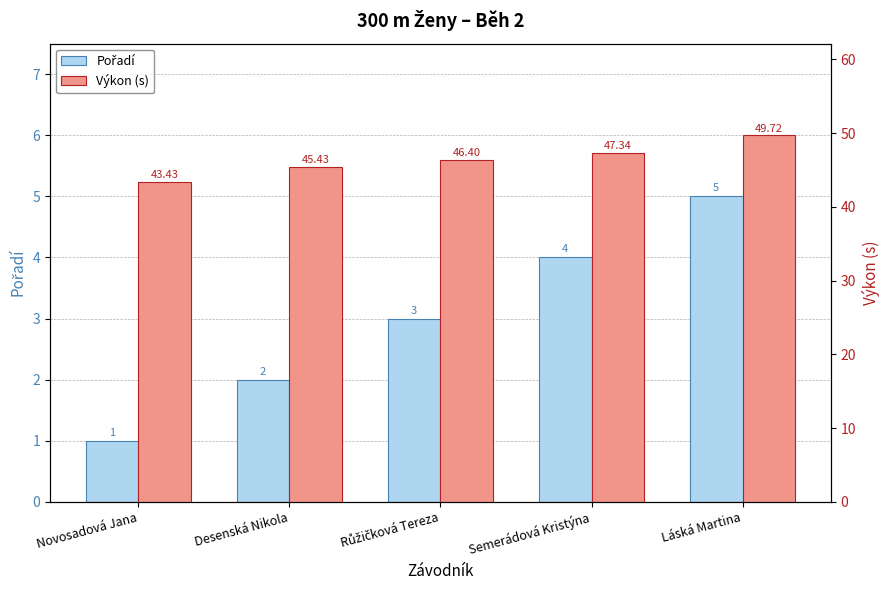

Read the Pořadí value at Semerádová Kristýna.

4.0